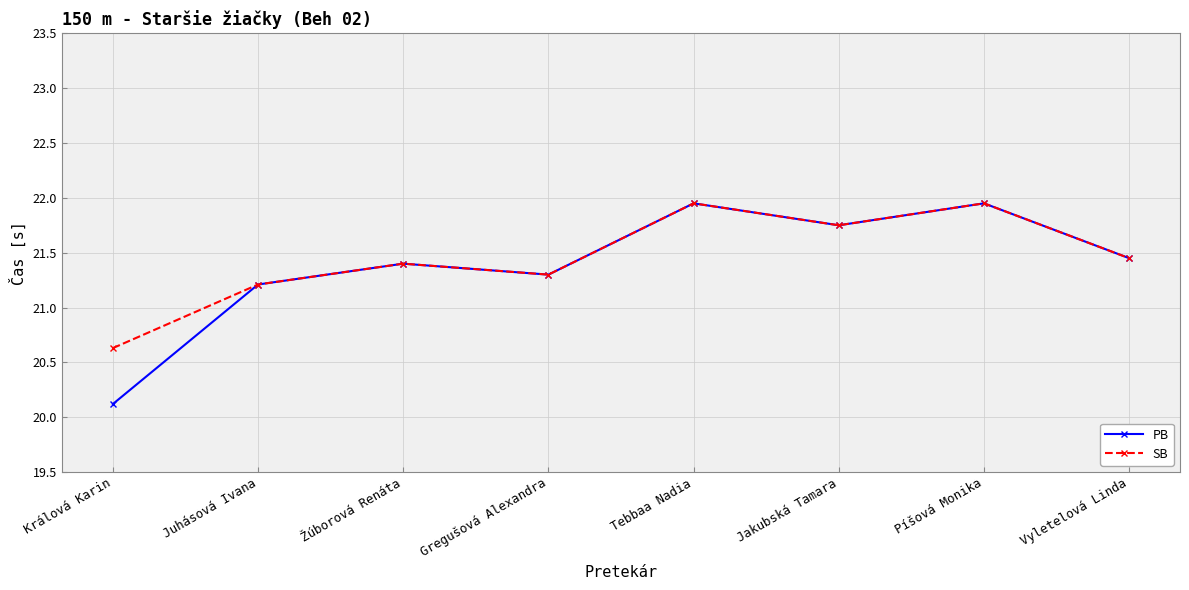

Where is SB nearest to the value 21?

Juhásová Ivana